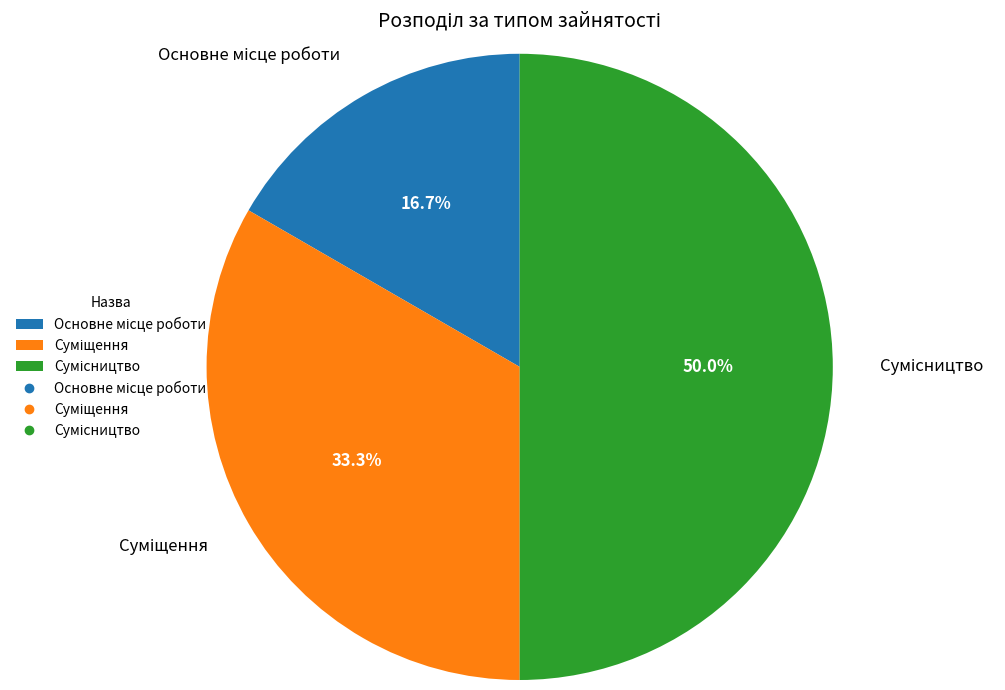

How many slices are in this pie chart?

3